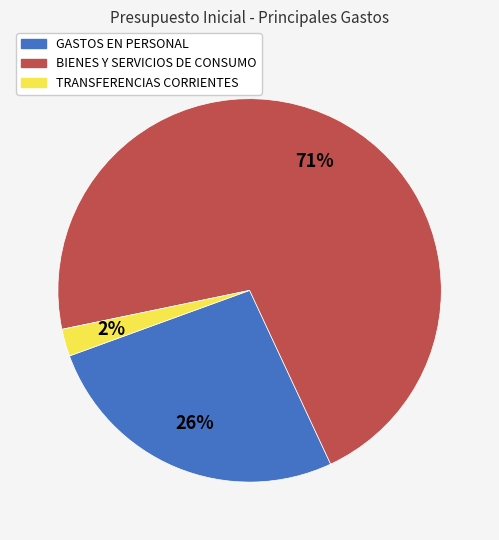

To the nearest percent, what portion does TRANSFERENCIAS CORRIENTES represent?

2%